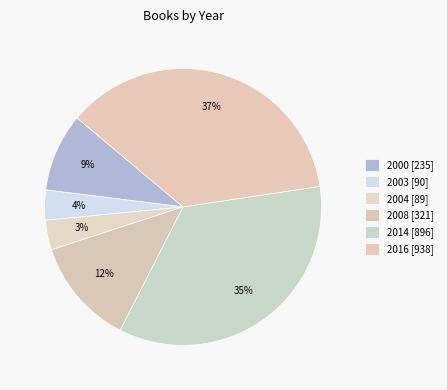

To the nearest percent, what portion does 2003 represent?

4%